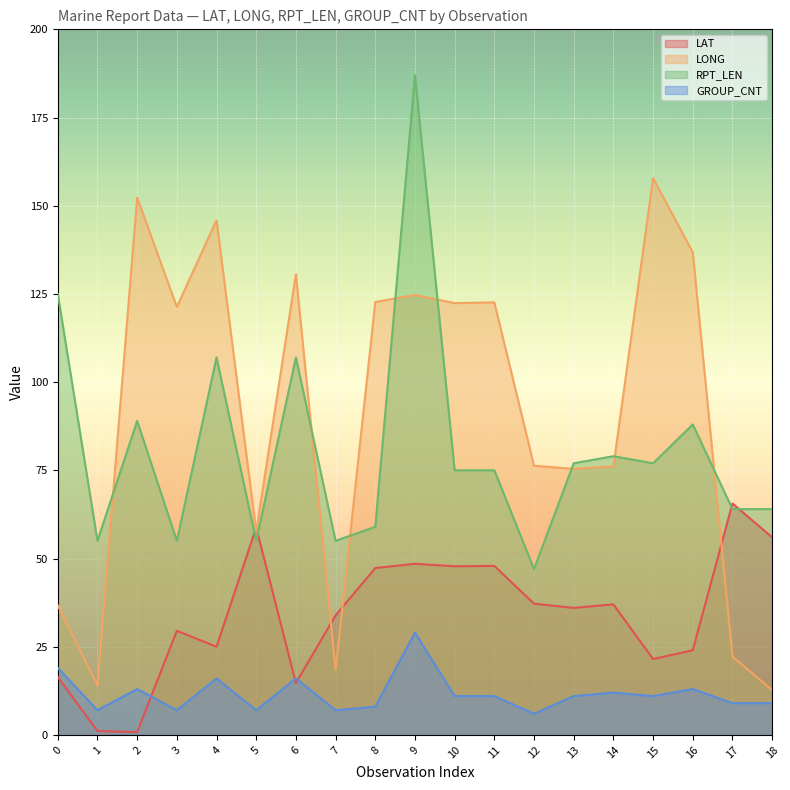

True or false: GROUP_CNT has a value of 6.0 at 2.

False